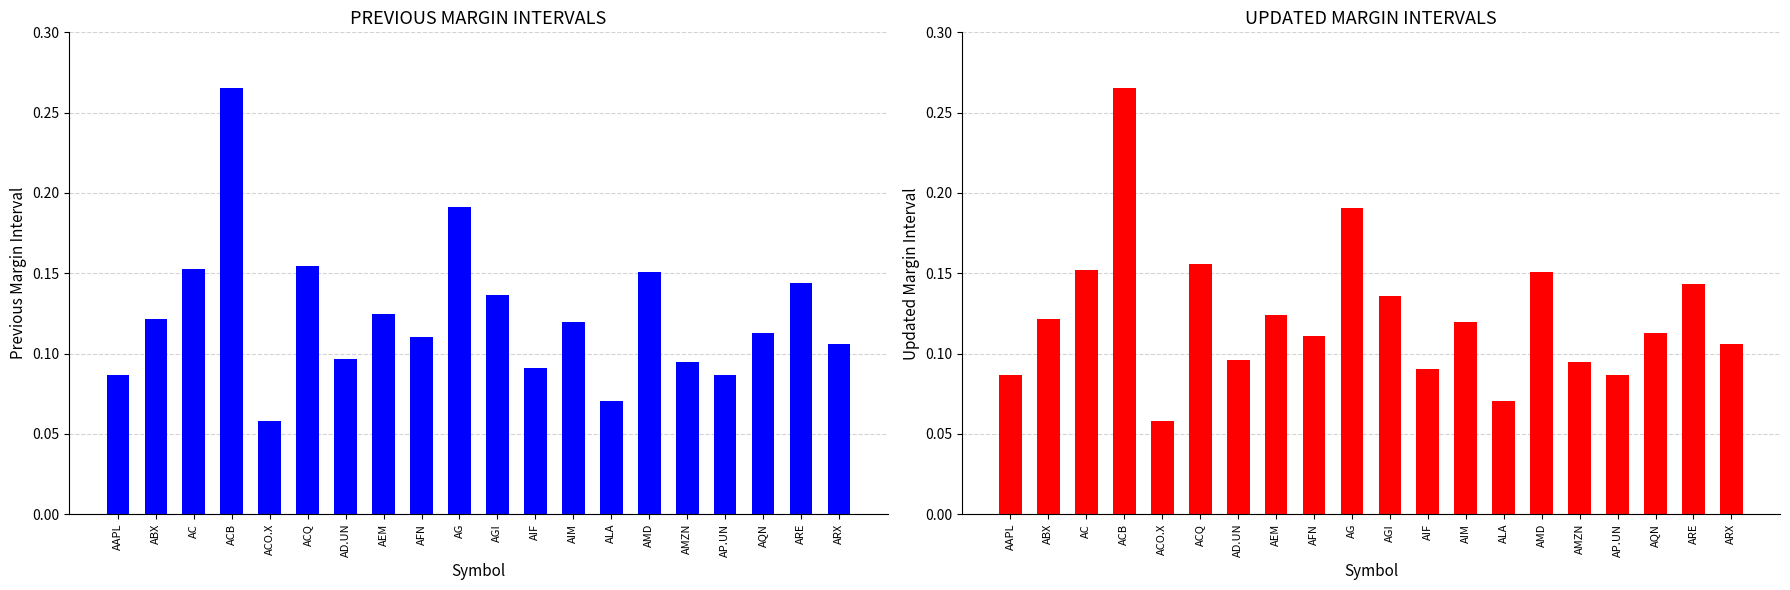

Is the value of UPDATED MARGIN INTERVALS at ACB greater than the value of PREVIOUS MARGIN INTERVALS at ACB?

No